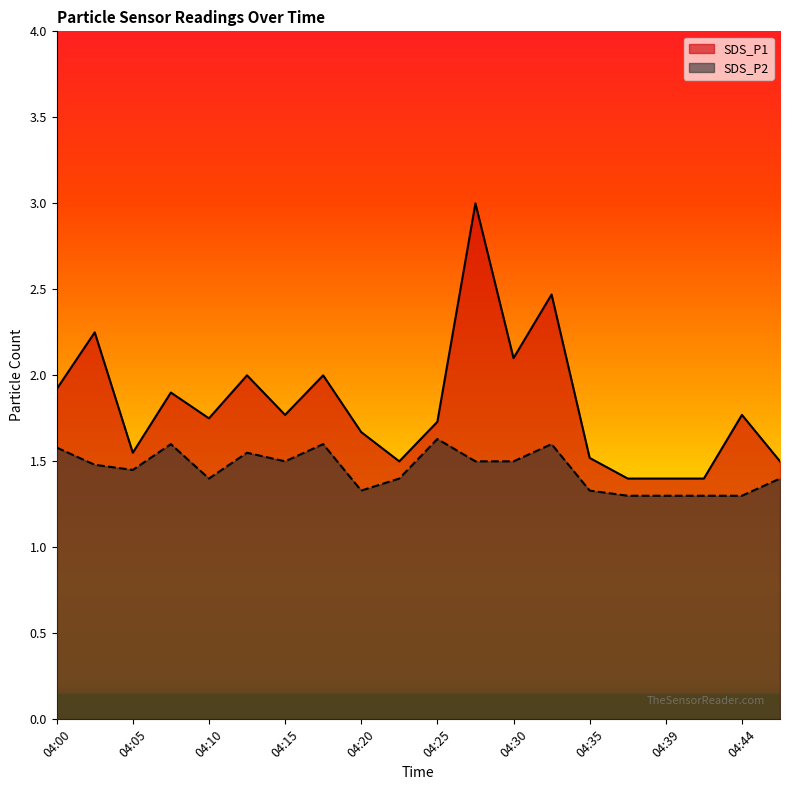

Is it true that SDS_P1 equals 1.7 at 04:20?

True